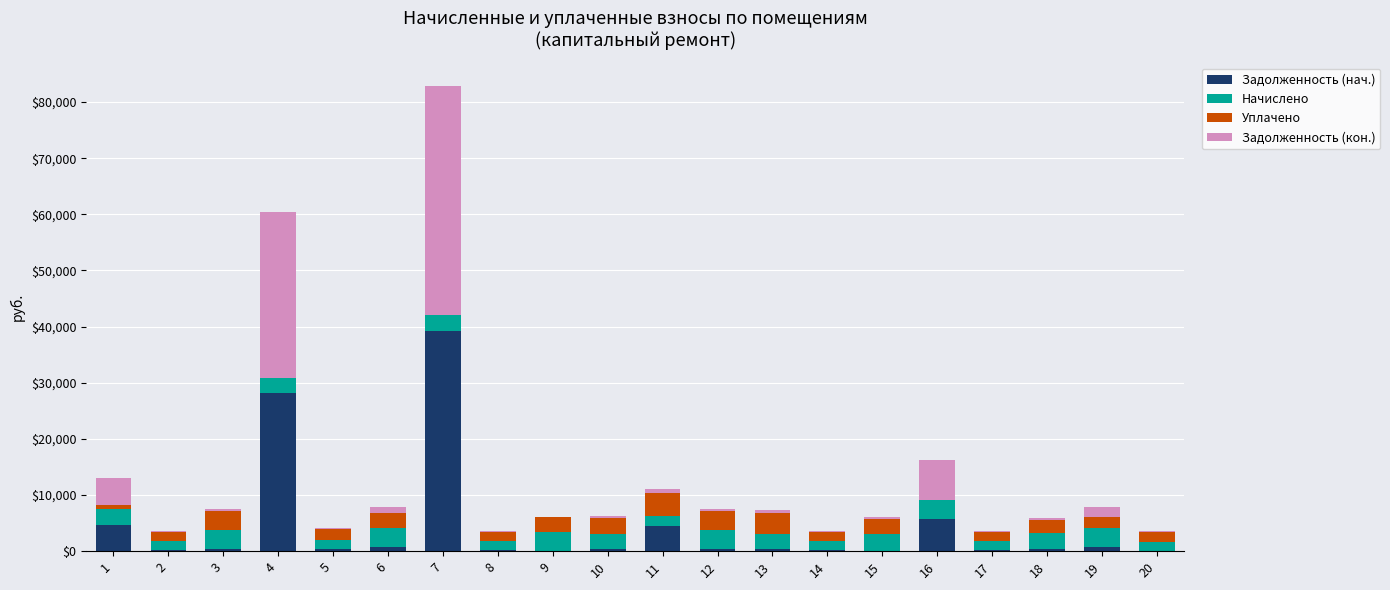

How many distinct data groups are displayed?

4